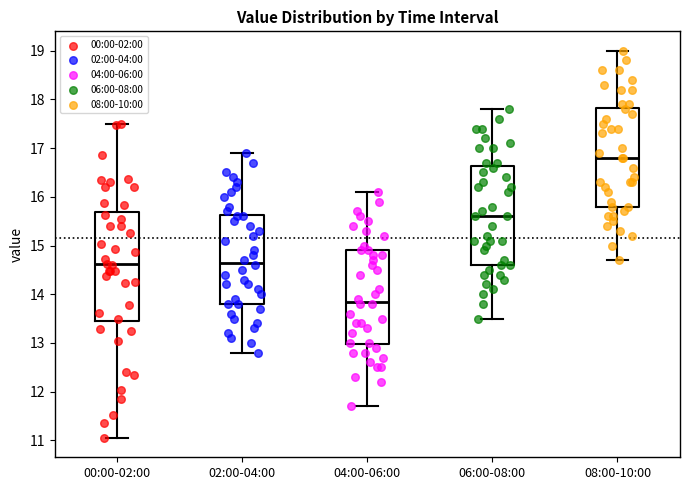

Reading left to right, transcribe this box plot: for each box, give where its median line is, the range the box spans, and where its two whiskers end, as read against the y-axis. The values are not printed on the chart, so give them approximately, as read against the axis.

00:00-02:00: median 14.6, box 13.4 to 15.7, whiskers 11.1 to 17.5
02:00-04:00: median 14.7, box 13.8 to 15.6, whiskers 12.8 to 16.9
04:00-06:00: median 13.9, box 13.0 to 14.9, whiskers 11.7 to 16.1
06:00-08:00: median 15.6, box 14.6 to 16.6, whiskers 13.5 to 17.8
08:00-10:00: median 16.8, box 15.8 to 17.8, whiskers 14.7 to 19.0